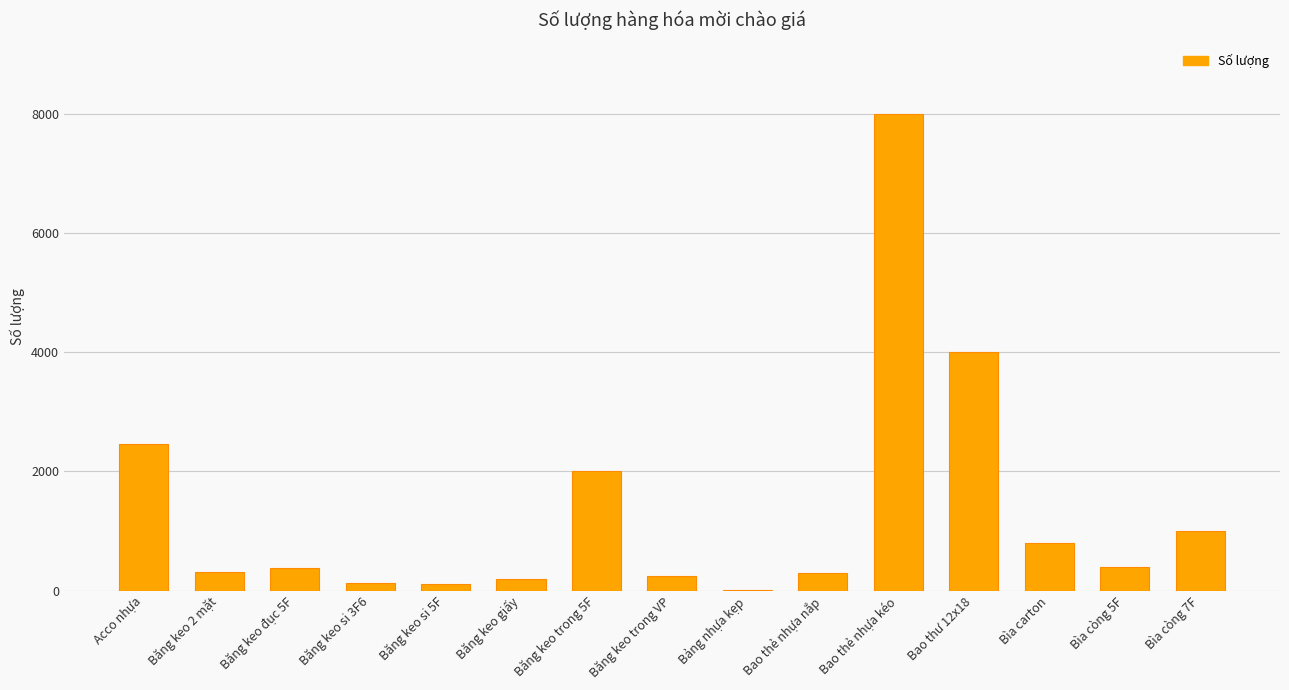

Which category has the highest value across all series?

Bao thẻ nhựa kéo